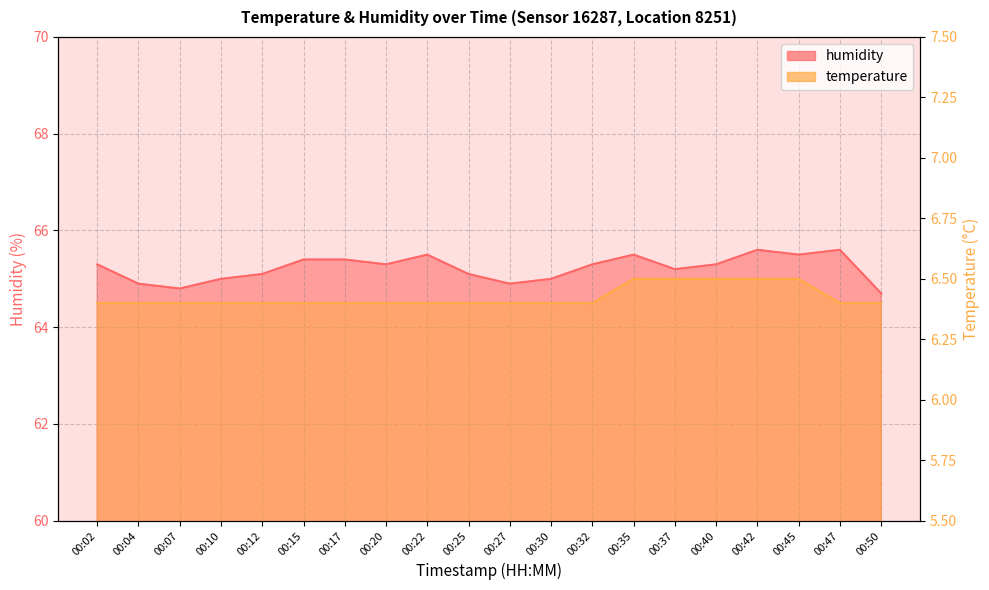

What are all the series names shown in the legend?

temperature, humidity